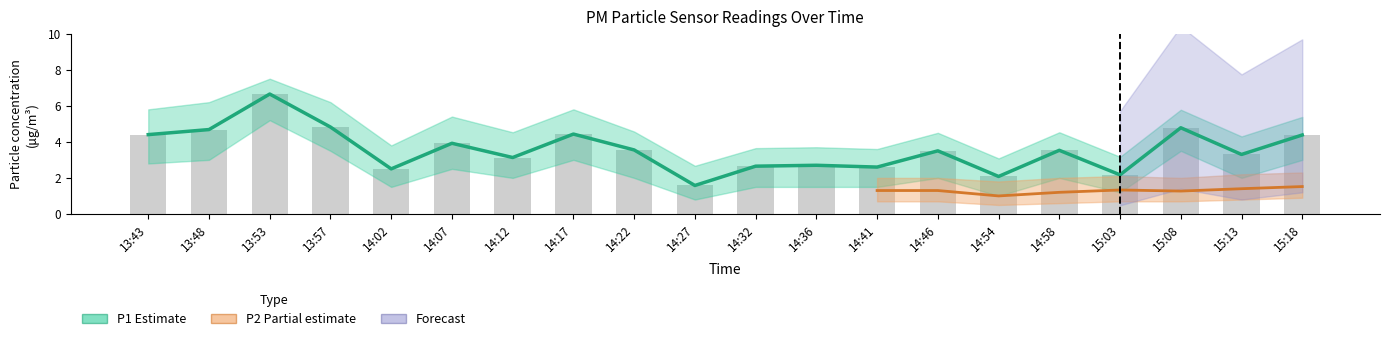

True or false: P1_lower has a value of 1.4 at 14:54.

False